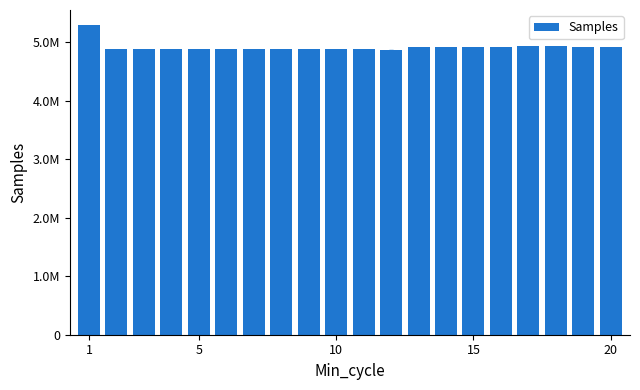

Are the bars horizontal?

No